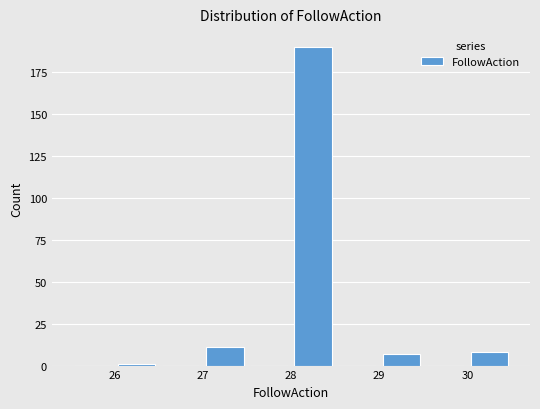

Reading left to right, list every bar in this chart as the range it spans on the x-axis followed by its height. The values are not printed on the chart, so give them approximately, as read against the axis.

25.5 to 26.0: 0
26.0 to 26.5: under 5
26.5 to 27.0: 0
27.0 to 27.5: 10
27.5 to 28.0: 0
28.0 to 28.5: 190
28.5 to 29.0: 0
29.0 to 29.5: 5
29.5 to 30.0: 0
30.0 to 30.5: 10